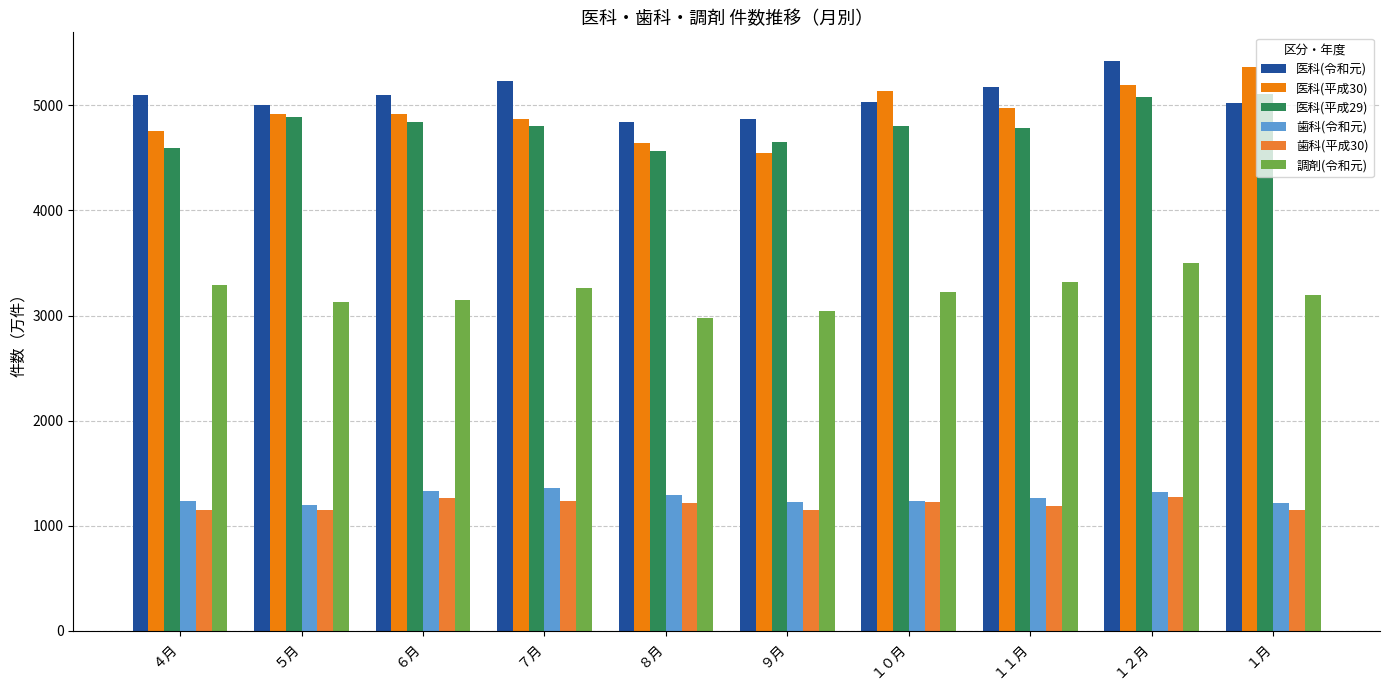

What is the minimum value for 歯科(令和元)?

1199.0